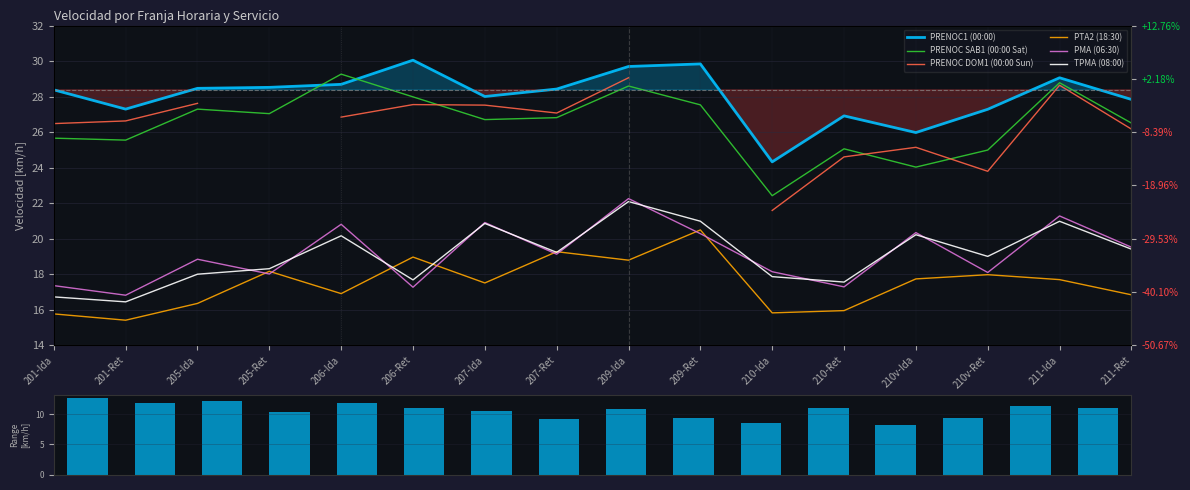

What is the label of the 8th bar from the right?

209-Ida